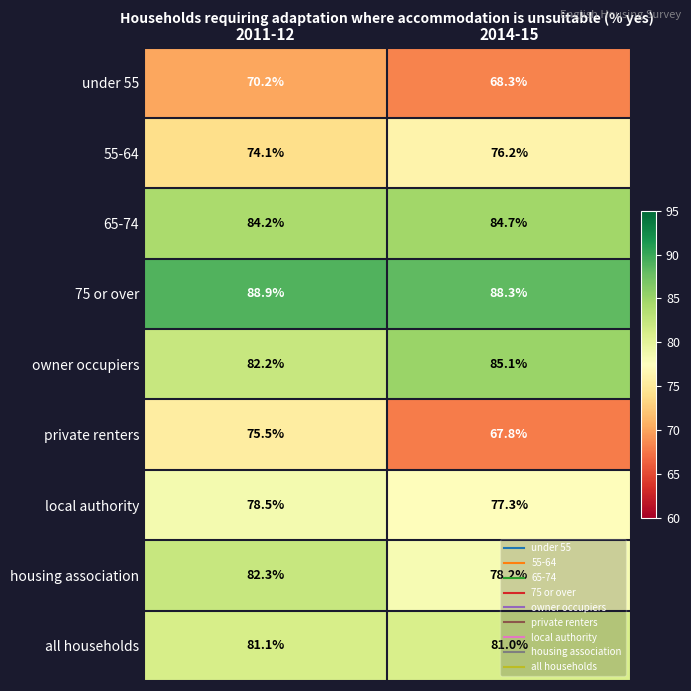

At which category does the chart reach its minimum across all series?

2014-15